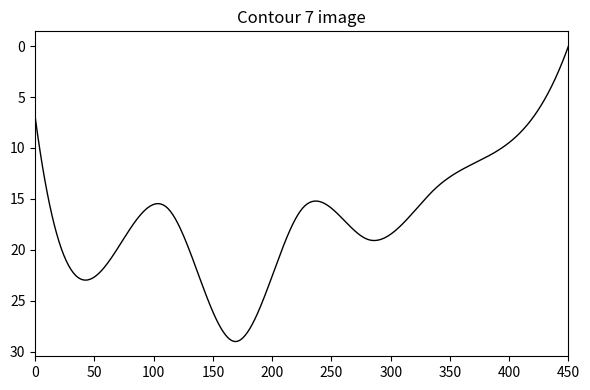

What is the difference between the maximum and minimum values?

29.0